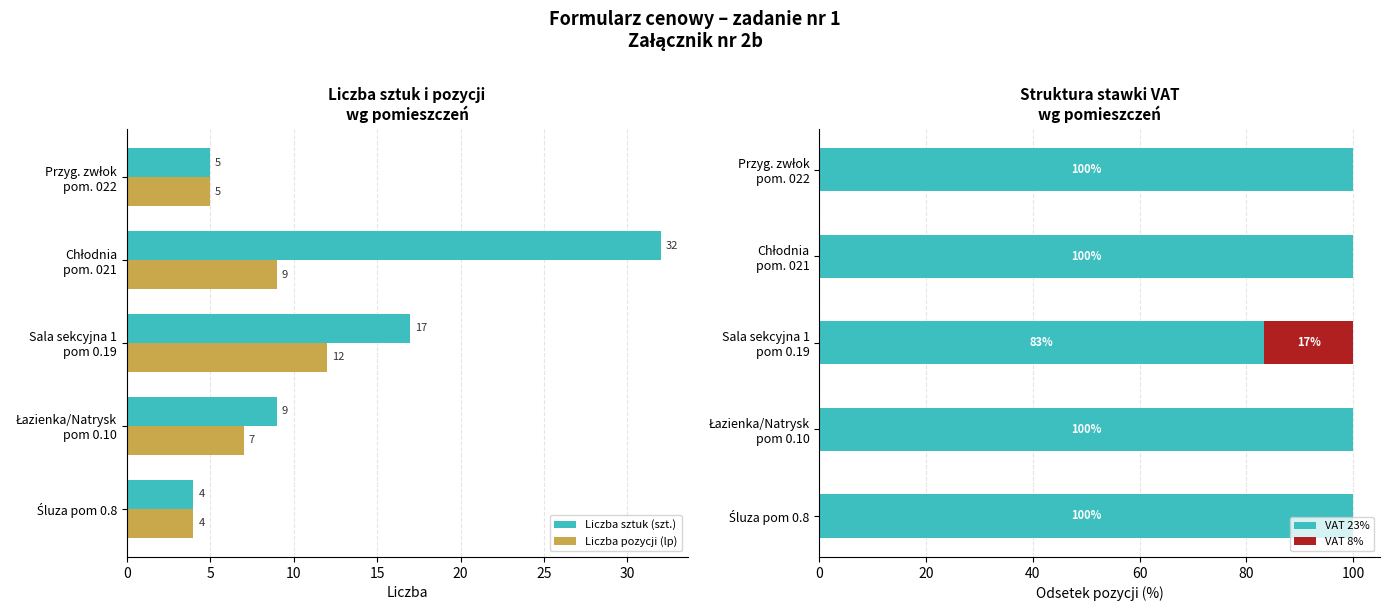

What are all the series names shown in the legend?

Liczba sztuk (szt.), Liczba pozycji (lp), VAT 23%, VAT 8%